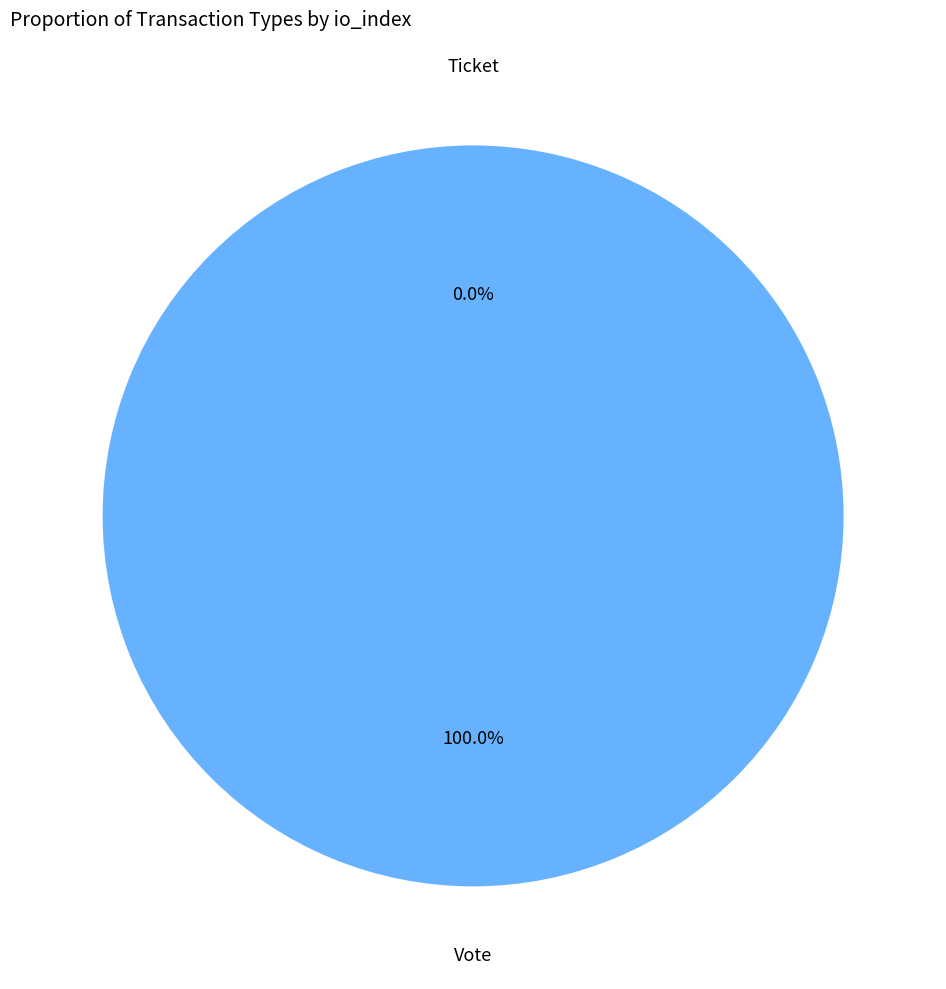

Rank the categories by value from highest to lowest.

Vote, Ticket